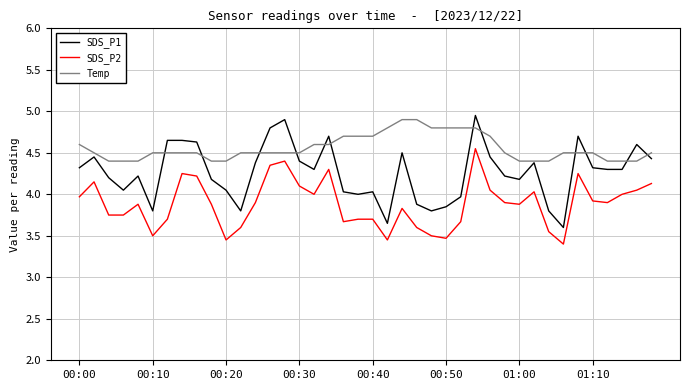

Rank the series by their average value, from highest to lowest.

Temp, SDS_P1, SDS_P2